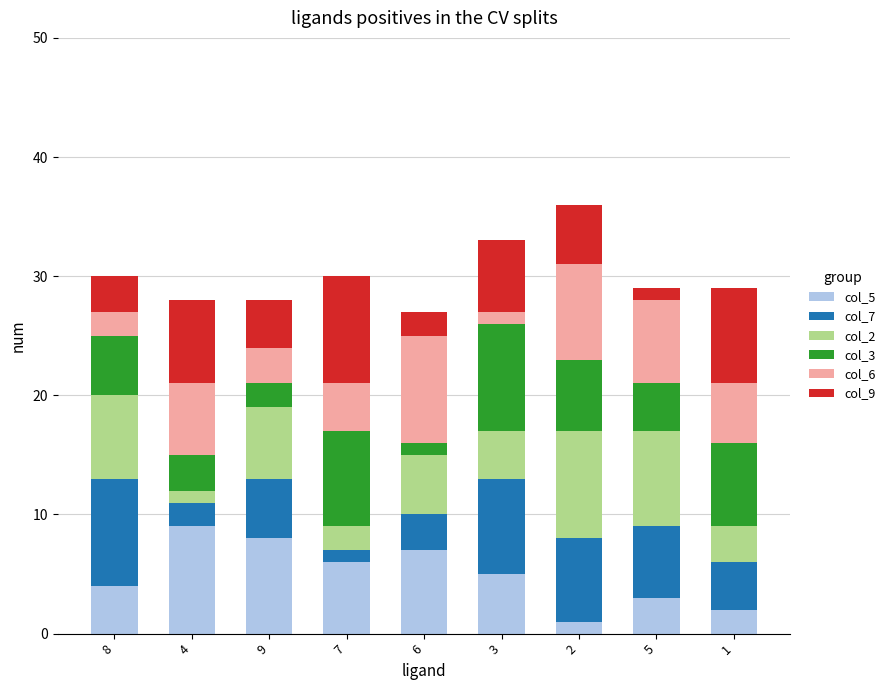

What is the sum of the col_3 values at 3 and 8?

14